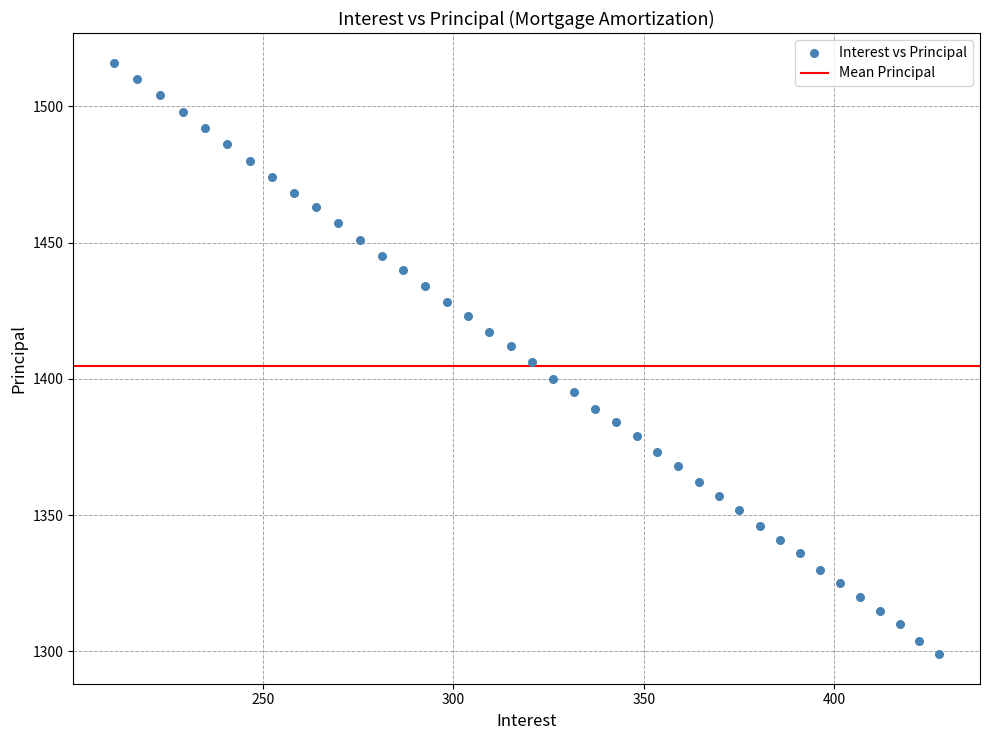

What is the range of Y values (max minus min)?

217